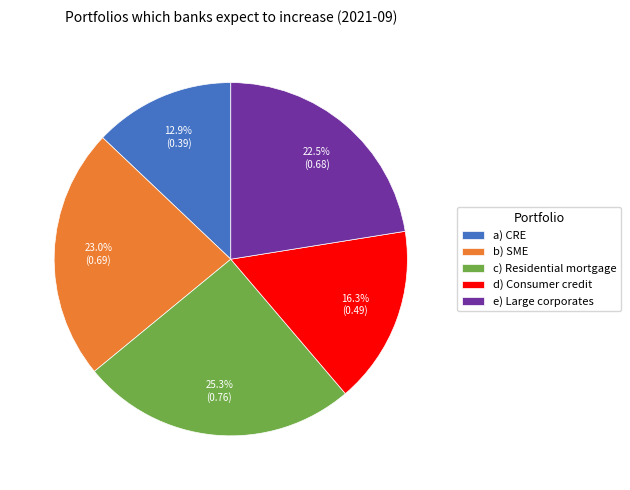

How many segments does this pie chart have?

5